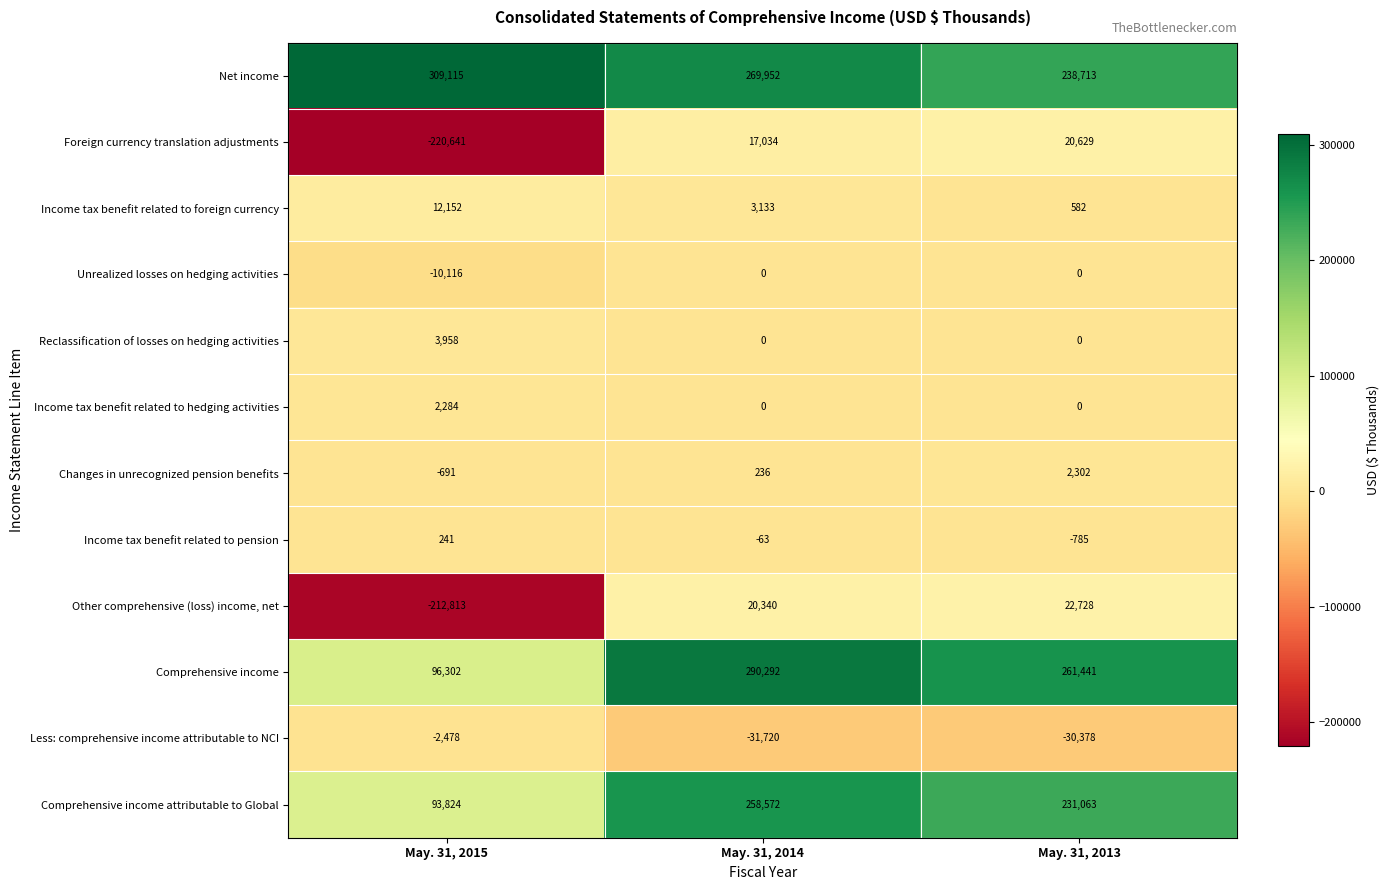

What is the difference between the maximum and minimum values in the Reclassification of losses on hedging activities series?

3958